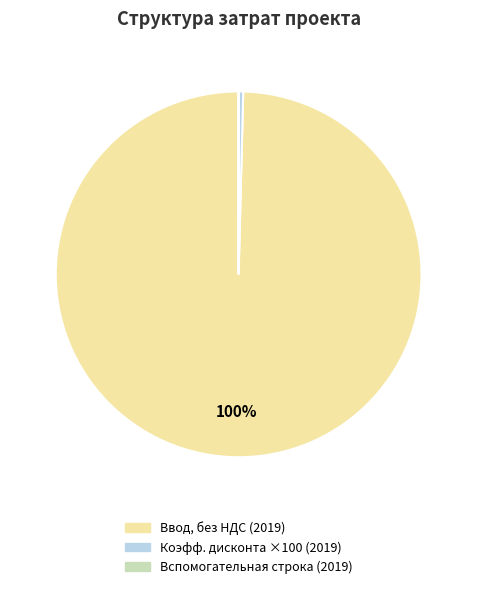

To the nearest percent, what is the difference between the largest and smallest slice percentages?

100%